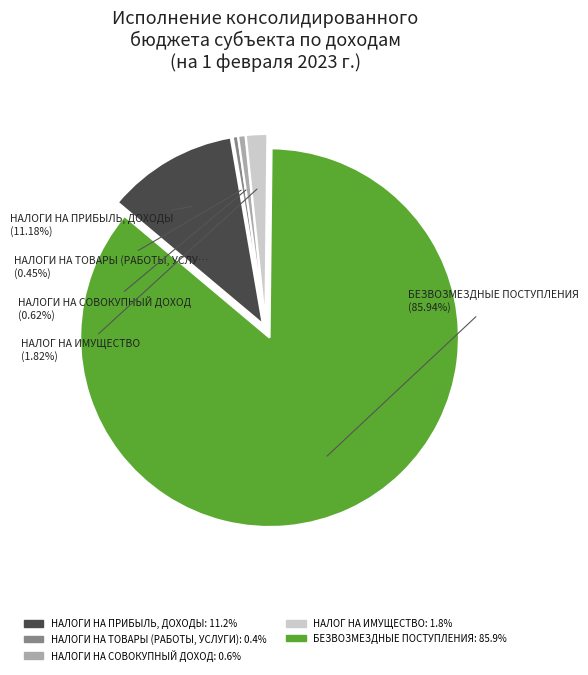

Do БЕЗВОЗМЕЗДНЫЕ ПОСТУПЛЕНИЯ and НАЛОГ НА ИМУЩЕСТВО together represent more than half of the pie?

Yes